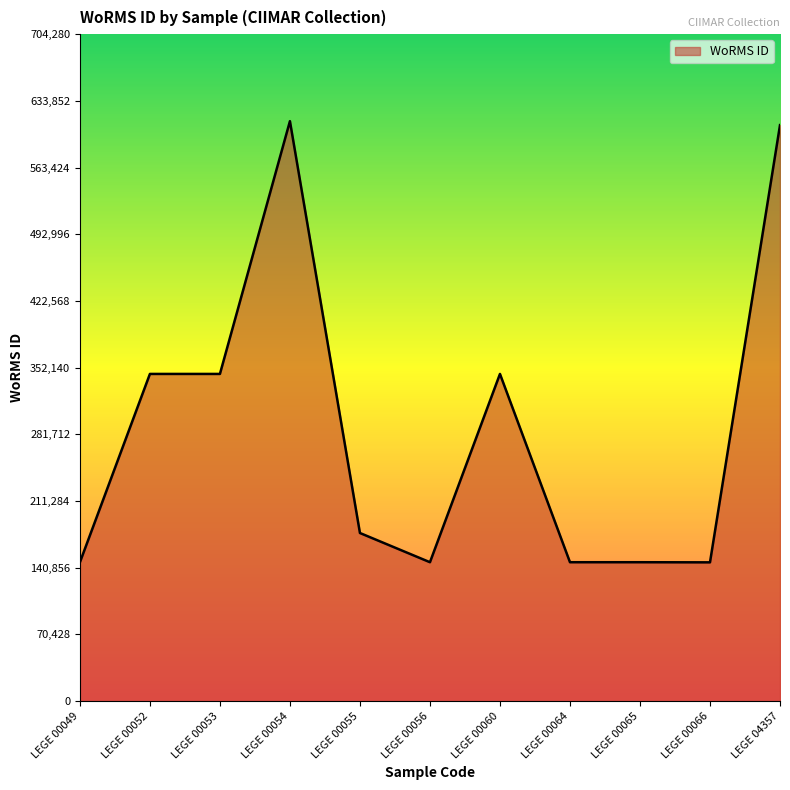

True or false: there are more than 1 points higher than both neighbors.

True